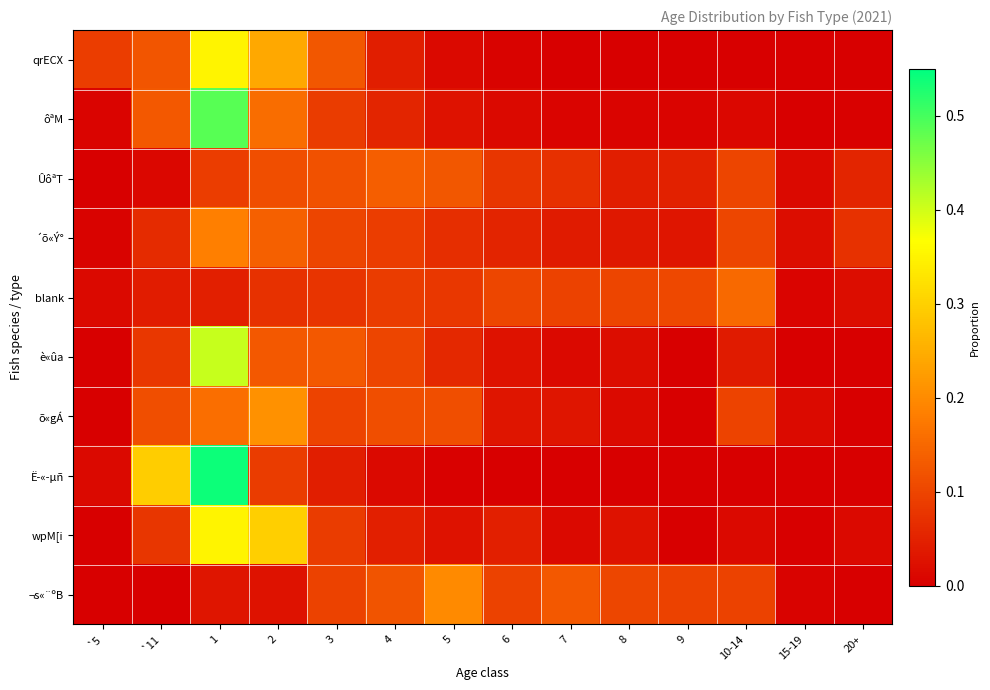

Reading left to right, what are all the values shown in this chart?

qrECX: `5=0.1	`11=0.1	1=0.4	2=0.2	3=0.1	4=0.0	5=0.0	6=0.0	7=0.0	8=0.0	9=0.0	10-14=0.0	15-19=0.0	20+=0.0
ôªM: `5=0.0	`11=0.1	1=0.5	2=0.2	3=0.1	4=0.1	5=0.0	6=0.0	7=0.0	8=0.0	9=0.0	10-14=0.0	15-19=0.0	20+=0.0
ÛôªT: `5=0.0	`11=0.0	1=0.1	2=0.1	3=0.1	4=0.1	5=0.1	6=0.1	7=0.1	8=0.0	9=0.0	10-14=0.1	15-19=0.0	20+=0.1
´õ«Ý°: `5=0.0	`11=0.1	1=0.2	2=0.1	3=0.1	4=0.1	5=0.1	6=0.1	7=0.0	8=0.0	9=0.0	10-14=0.1	15-19=0.0	20+=0.1
blank: `5=0.0	`11=0.0	1=0.0	2=0.1	3=0.1	4=0.1	5=0.1	6=0.1	7=0.1	8=0.1	9=0.1	10-14=0.2	15-19=0.0	20+=0.0
è«ûa: `5=0.0	`11=0.1	1=0.4	2=0.1	3=0.1	4=0.1	5=0.1	6=0.0	7=0.0	8=0.0	9=0.0	10-14=0.0	15-19=0.0	20+=0.0
õ«gÁ: `5=0.0	`11=0.1	1=0.2	2=0.2	3=0.1	4=0.1	5=0.1	6=0.0	7=0.0	8=0.0	9=0.0	10-14=0.1	15-19=0.0	20+=0.0
Ë­«­µñ: `5=0.0	`11=0.3	1=0.5	2=0.1	3=0.0	4=0.0	5=0.0	6=0.0	7=0.0	8=0.0	9=0.0	10-14=0.0	15-19=0.0	20+=0.0
wpM[i: `5=0.0	`11=0.1	1=0.4	2=0.3	3=0.1	4=0.0	5=0.0	6=0.0	7=0.0	8=0.0	9=0.0	10-14=0.0	15-19=0.0	20+=0.0
¬s«¨ºB: `5=0.0	`11=0.0	1=0.0	2=0.0	3=0.1	4=0.1	5=0.2	6=0.1	7=0.1	8=0.1	9=0.1	10-14=0.1	15-19=0.0	20+=0.0